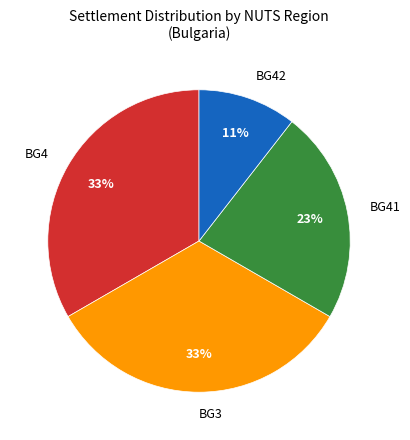

Combined, do BG42 and BG4 account for over 50%?

No